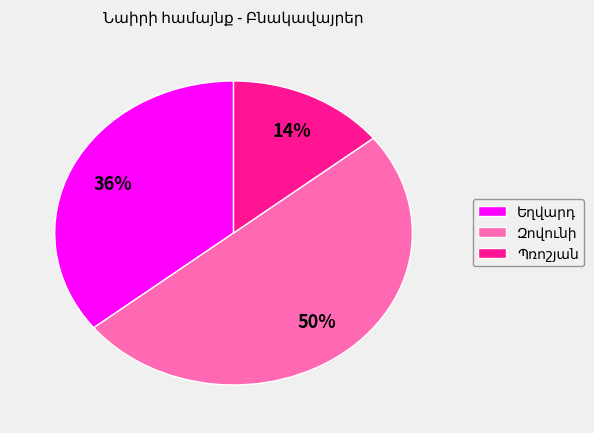

To the nearest percent, what is the average slice percentage?

33%